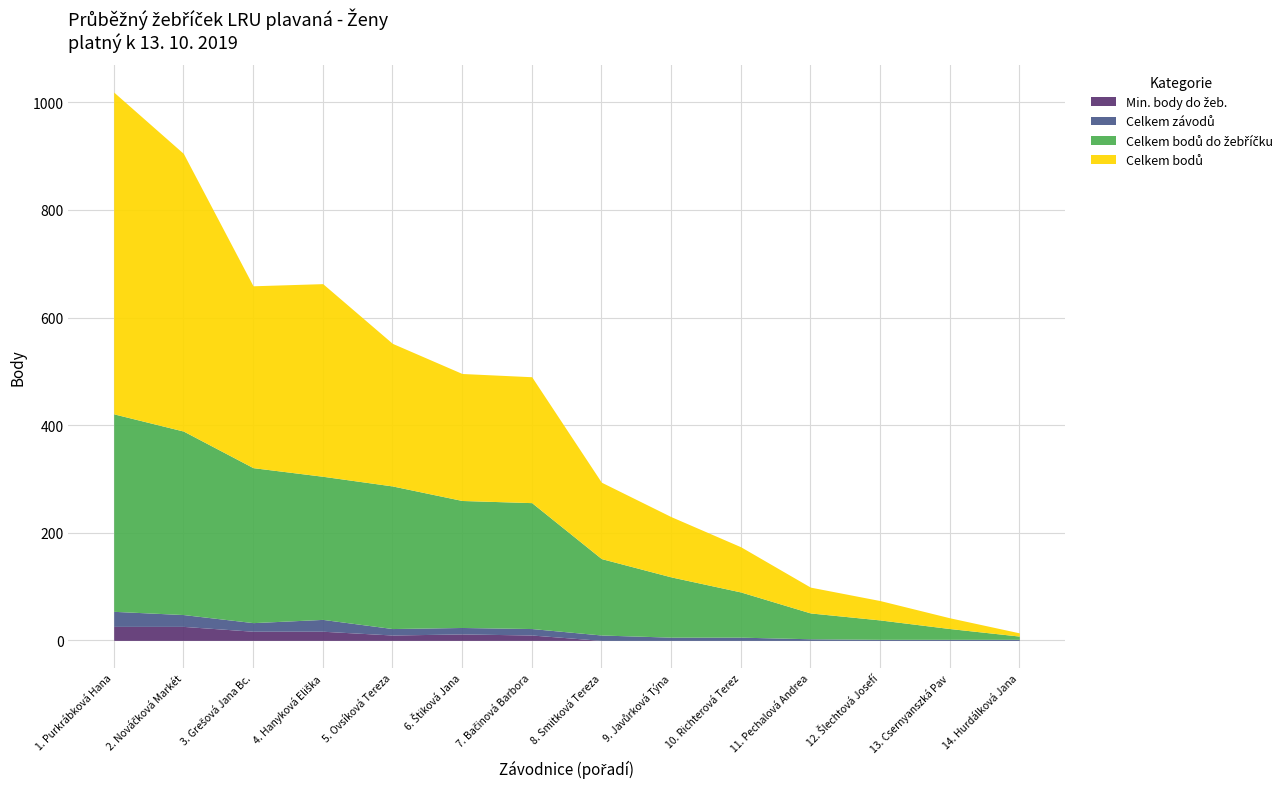

Between Smitková Tereza and Pechalová Andrea, which series saw the biggest shift?

Celkem bodů